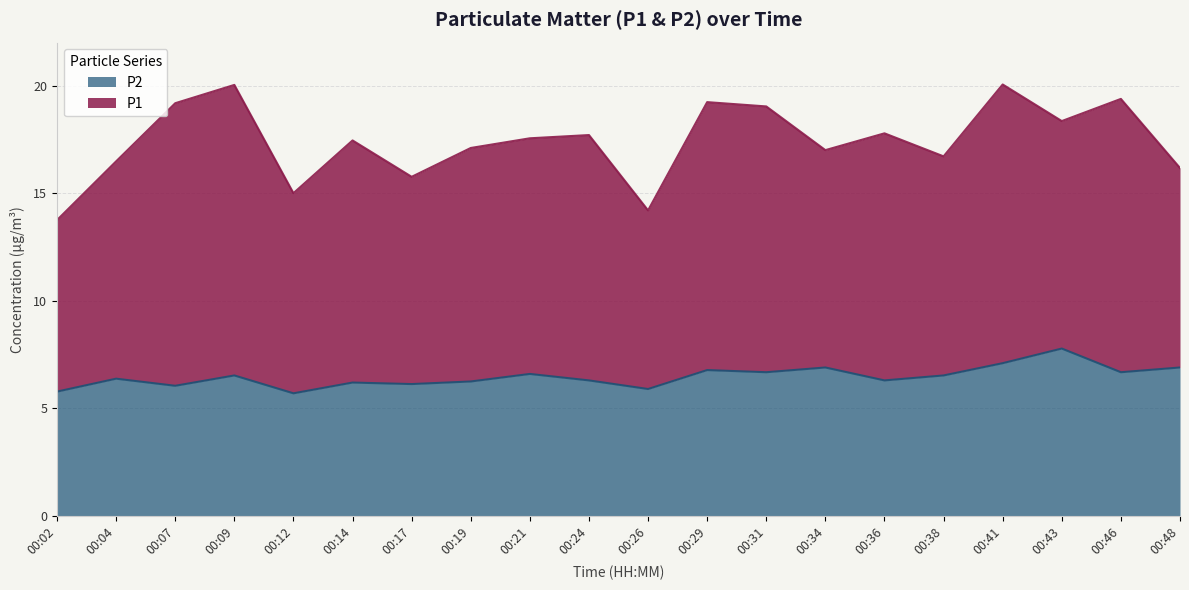

How many interior local valleys (lower than both neighbors) does the data have?

7